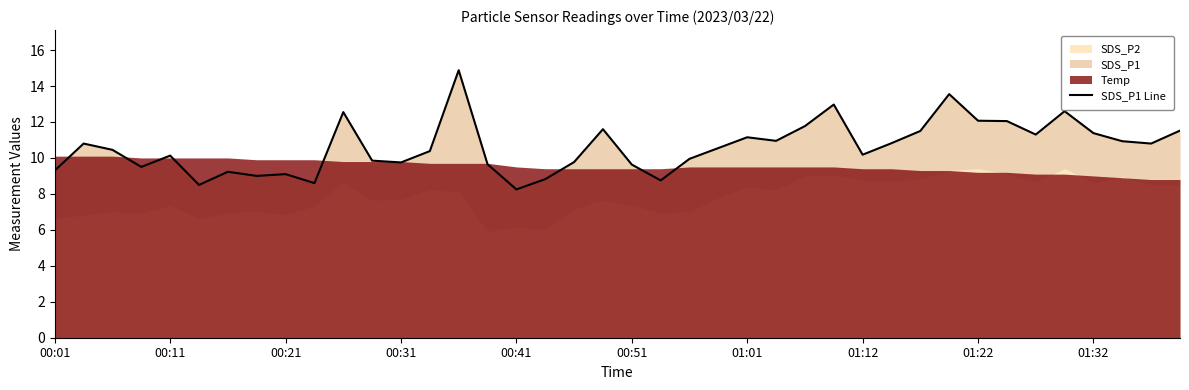

True or false: the data shows 14.4 at 23.

False